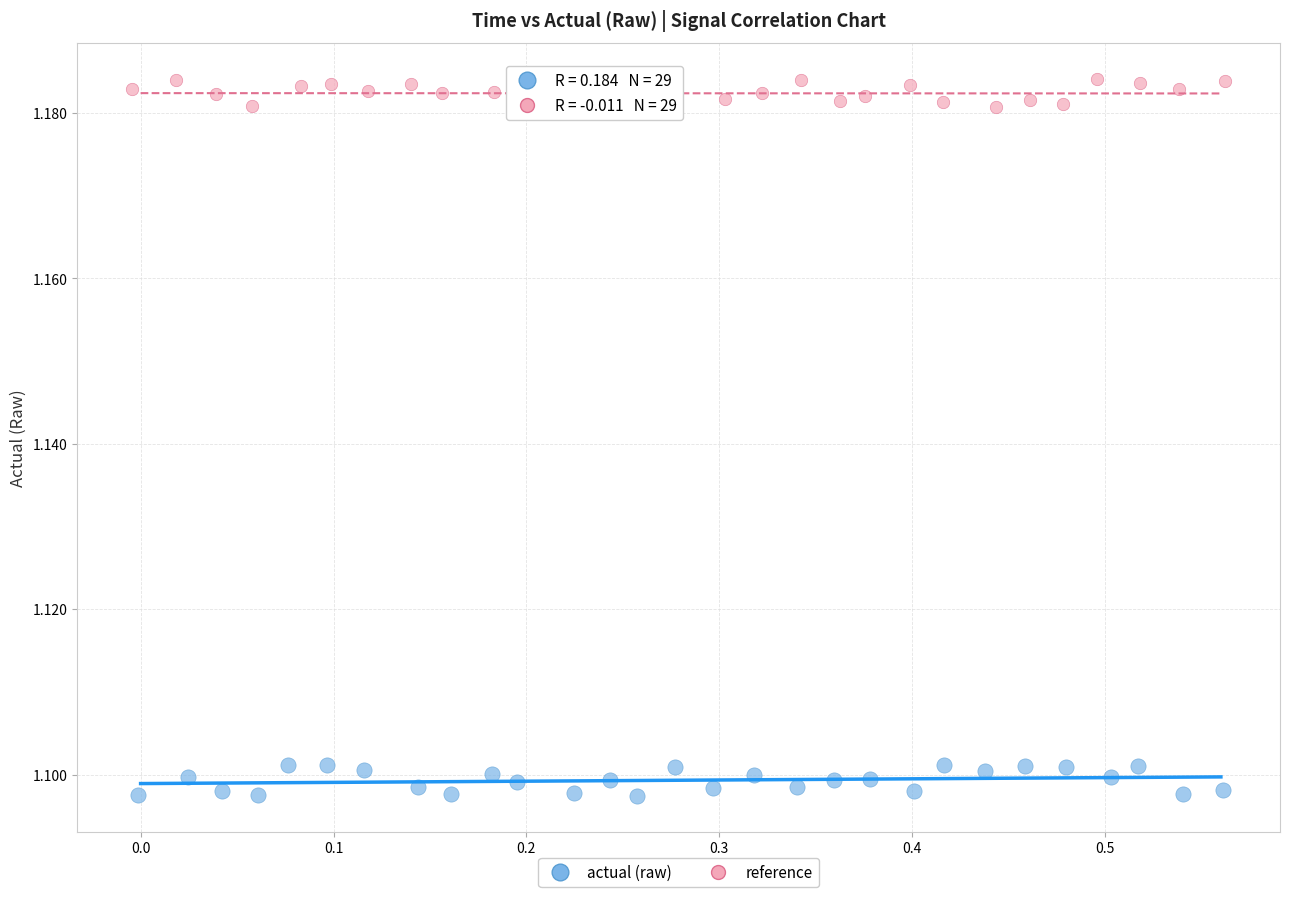

Which series contains the lowest Y value?

actual (raw)